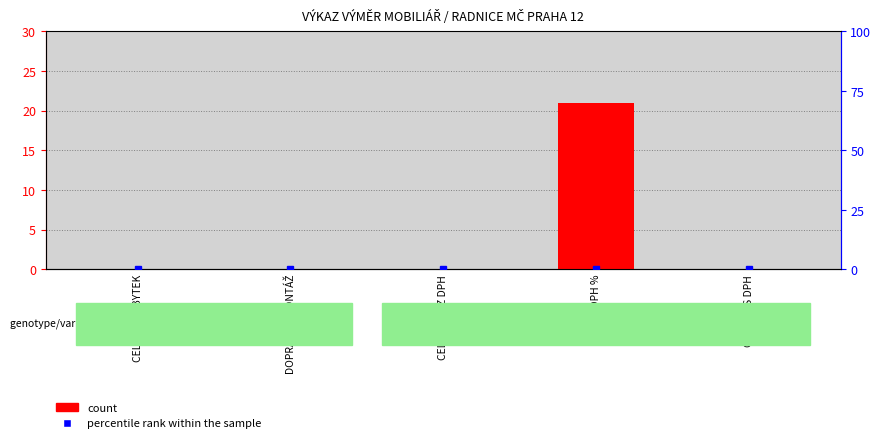

Which category has the lowest value in the count series?

CELKEM NÁBYTEK